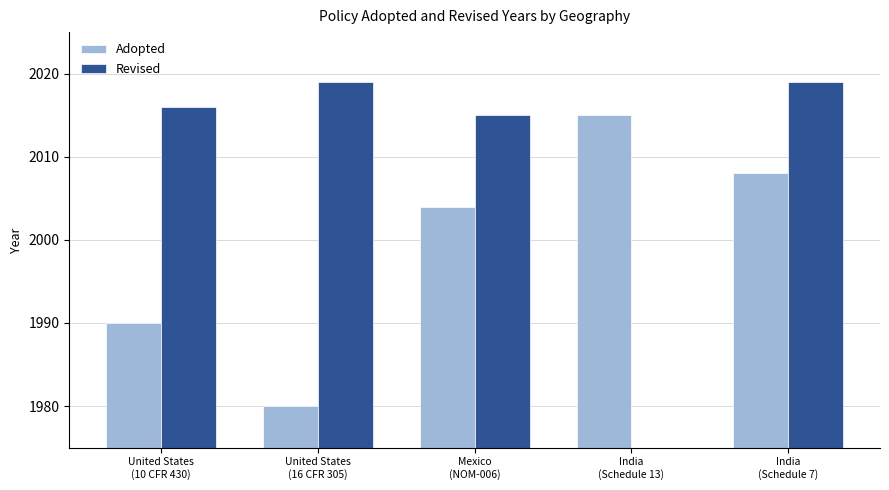

What is the sum of the Adopted values at Mexico
(NOM-006) and India
(Schedule 7)?

4012